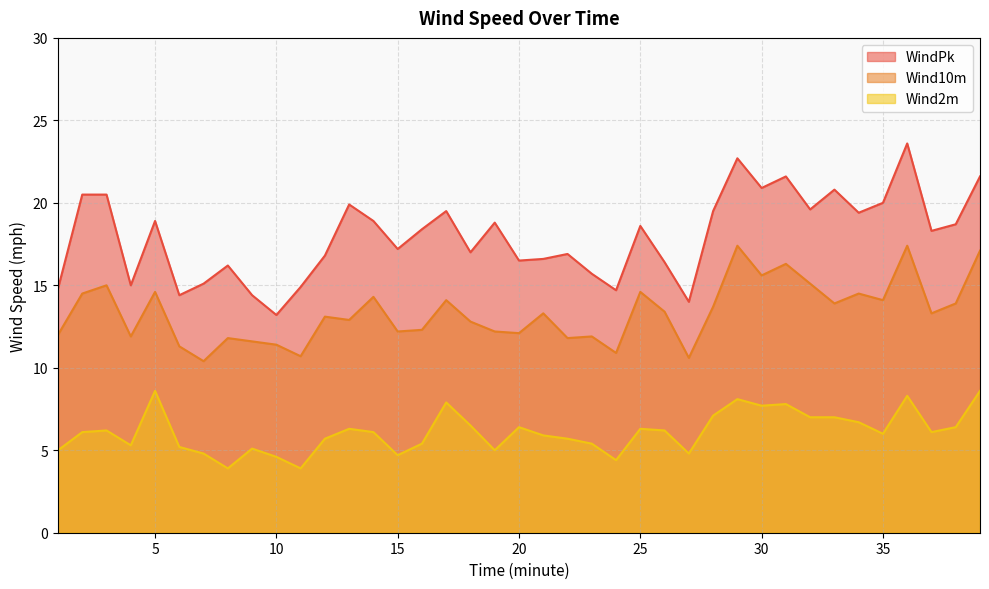

Rank the categories by WindPk value from highest to lowest.

36, 29, 31, 39, 30, 33, 2, 3, 35, 13, 32, 17, 28, 34, 5, 14, 19, 38, 25, 16, 37, 15, 18, 22, 12, 21, 20, 26, 8, 23, 7, 4, 11, 1, 24, 6, 9, 27, 10